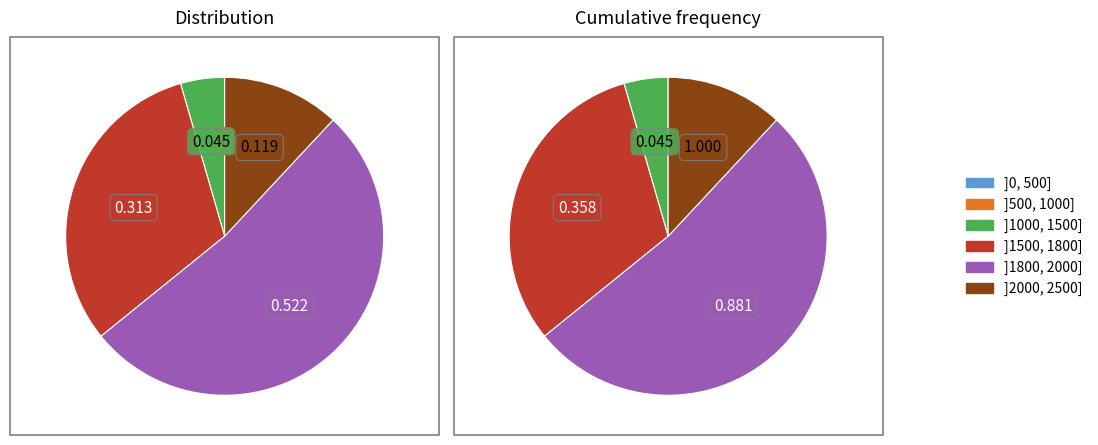

Count the number of slices in the pie.

4